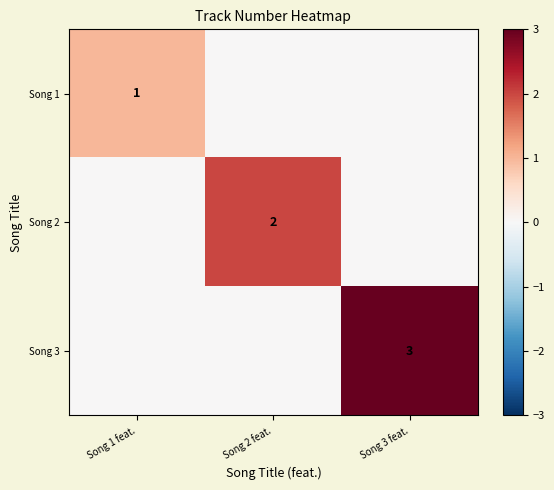

The value of Song 2 at Song 2 feat. is 1. True or false?

False